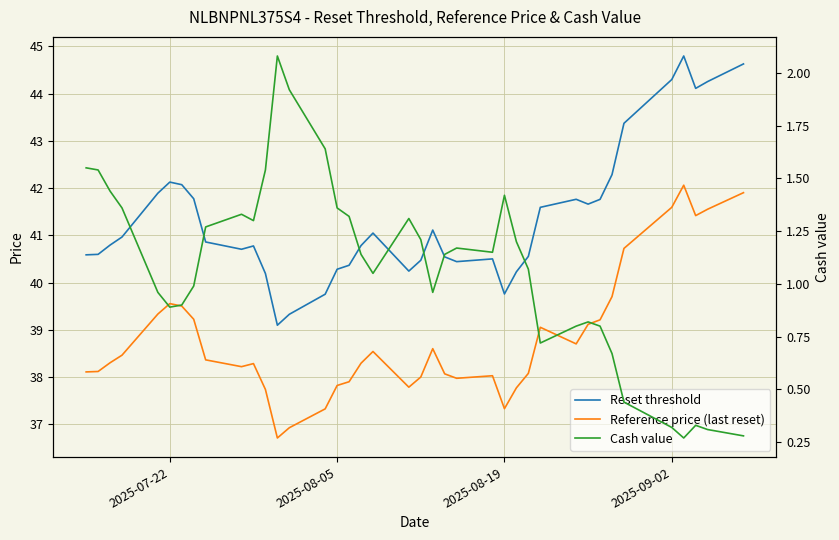

How many lines are shown in the chart?

3